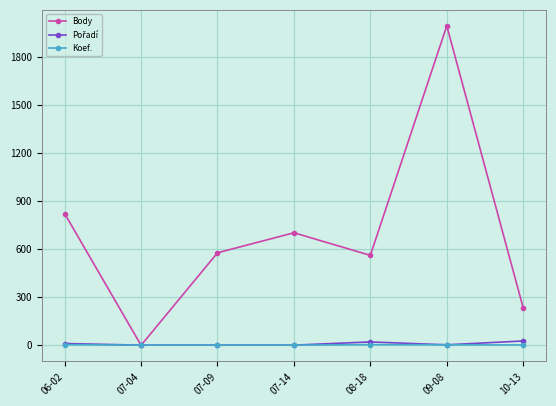

What is the difference between the highest and lowest values at 06-02?

819